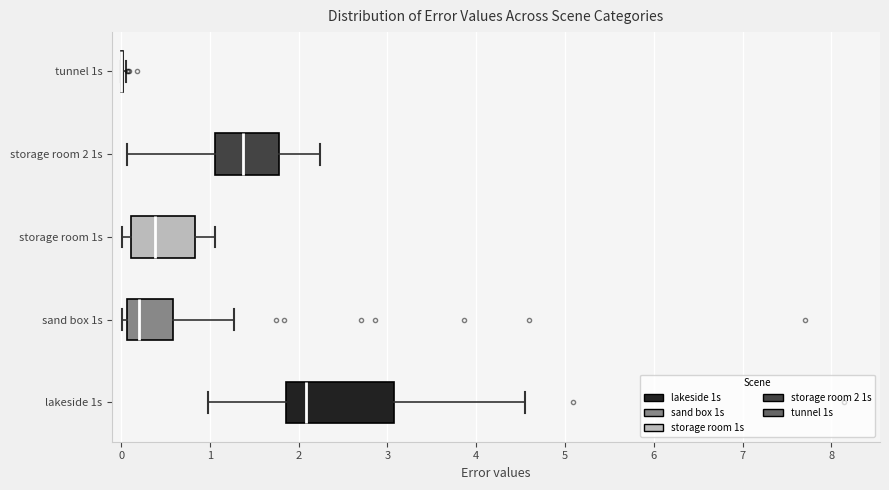

Reading bottom to top, transcribe this box plot: for each box, give where its median line is, the range the box spans, and where its two whiskers end, as read against the x-axis. The values are not printed on the chart, so give them approximately, as read against the axis.

lakeside 1s: median 2.1, box 1.9 to 3.1, whiskers 1.0 to 4.6
sand box 1s: median 0.2, box 0.1 to 0.6, whiskers 0.0 to 1.3
storage room 1s: median 0.4, box 0.1 to 0.8, whiskers 0.0 to 1.1
storage room 2 1s: median 1.4, box 1.1 to 1.8, whiskers 0.1 to 2.2
tunnel 1s: box collapsed to a line at 0.0, whiskers 0.0 to 0.1